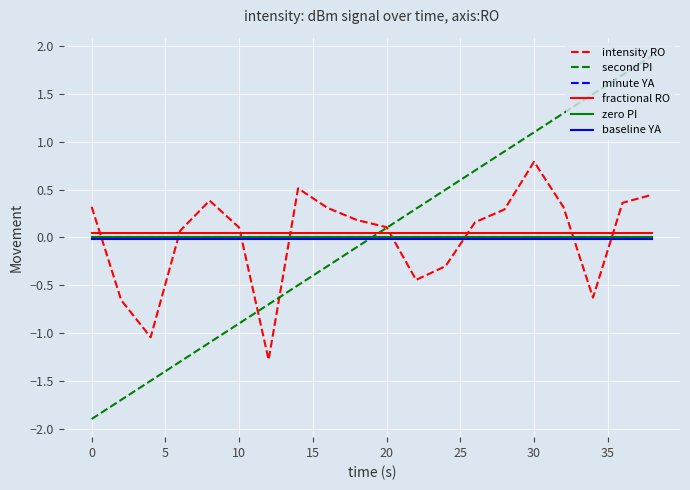

How many values in second PI are below zero?

10